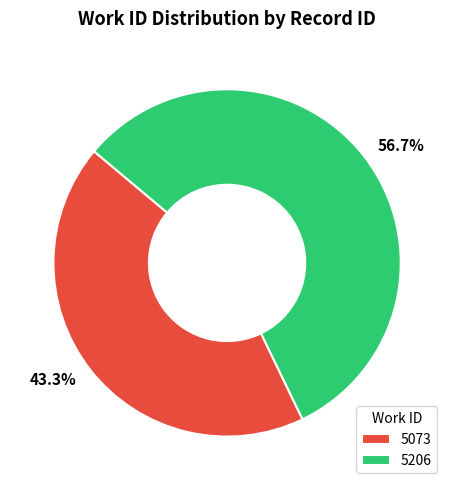

To the nearest percent, what is the average slice percentage?

50%